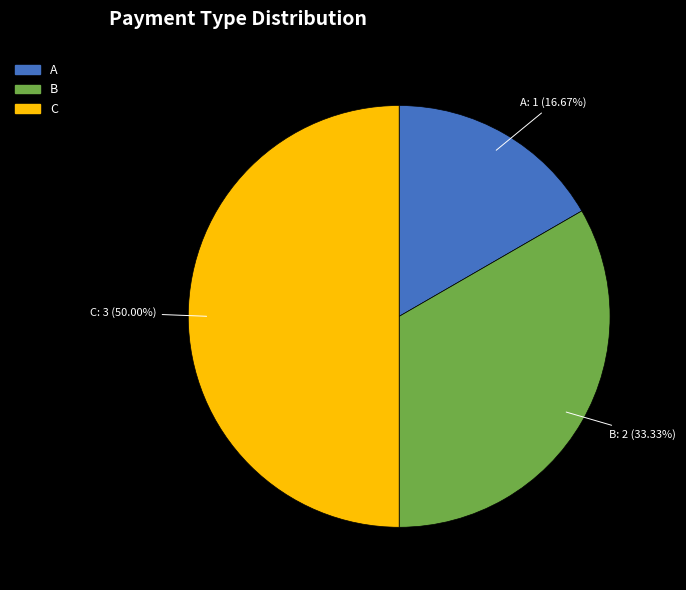

Is B the majority of the pie?

No